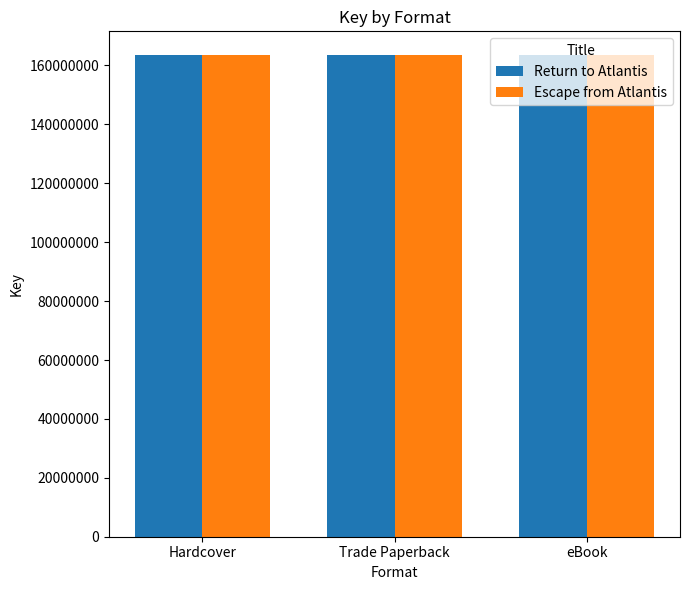

What is the highest value of the Return to Atlantis series?

163422383